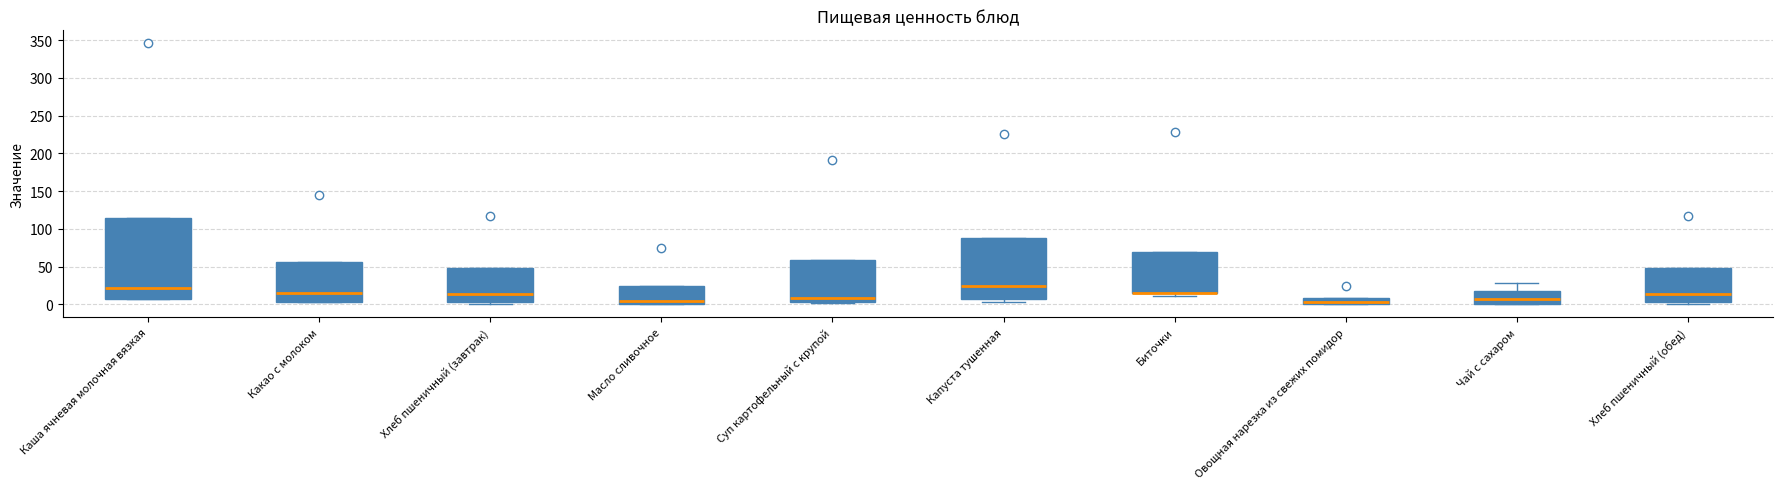

Reading left to right, read every box against the y-axis: the position of its median line, the range the box covers, and the ends of its whiskers. The values are not printed on the chart, so give them approximately, as read against the axis.

Каша ячневая молочная вязкая: median 20, box 5 to 115, whiskers 5 to 115
Какао с молоком: median 15, box 5 to 55, whiskers 5 to 55
Хлеб пшеничный (завтрак): median 15, box 5 to 50, whiskers 0 to 50
Масло сливочное: median 5, box 0 to 25, whiskers 0 to 25
Суп картофельный с крупой: median 10, box 5 to 60, whiskers 0 to 60
Капуста тушенная: median 25, box 5 to 85, whiskers 5 (just below the box's lower edge) to 85
Биточки: median 15 (drawn on the box's lower edge), box 15 to 70, whiskers 10 to 70
Овощная нарезка из свежих помидор: median 0 (just above the box's lower edge), box 0 to 10, whiskers 0 to 10
Чай с сахаром: median 5, box 0 to 20, whiskers 0 to 30
Хлеб пшеничный (обед): median 15, box 5 to 50, whiskers 0 to 50